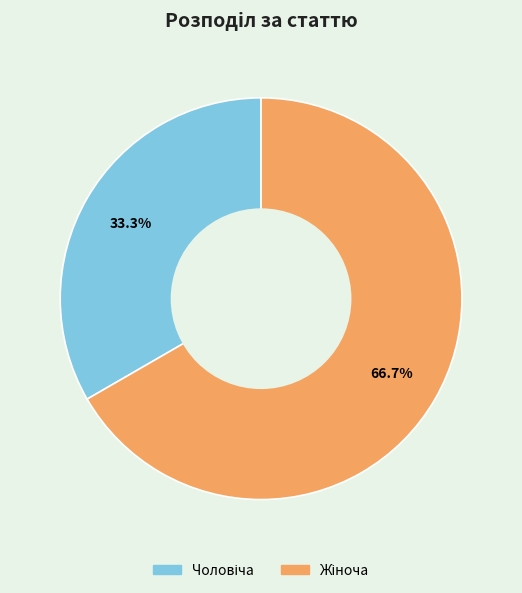

Is there any slice that represents more than half of the pie?

Yes